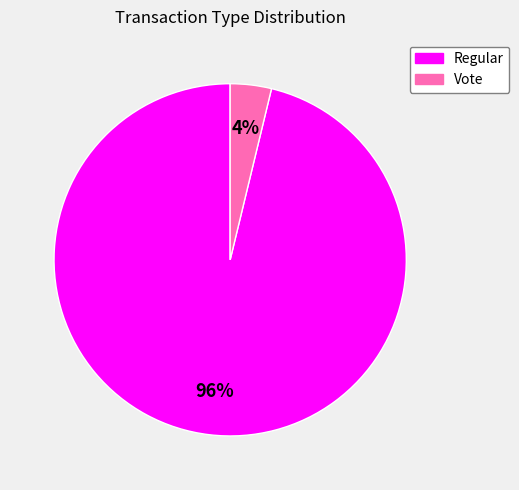

To the nearest percent, what is the difference between the Regular and Vote slice percentages?

92%